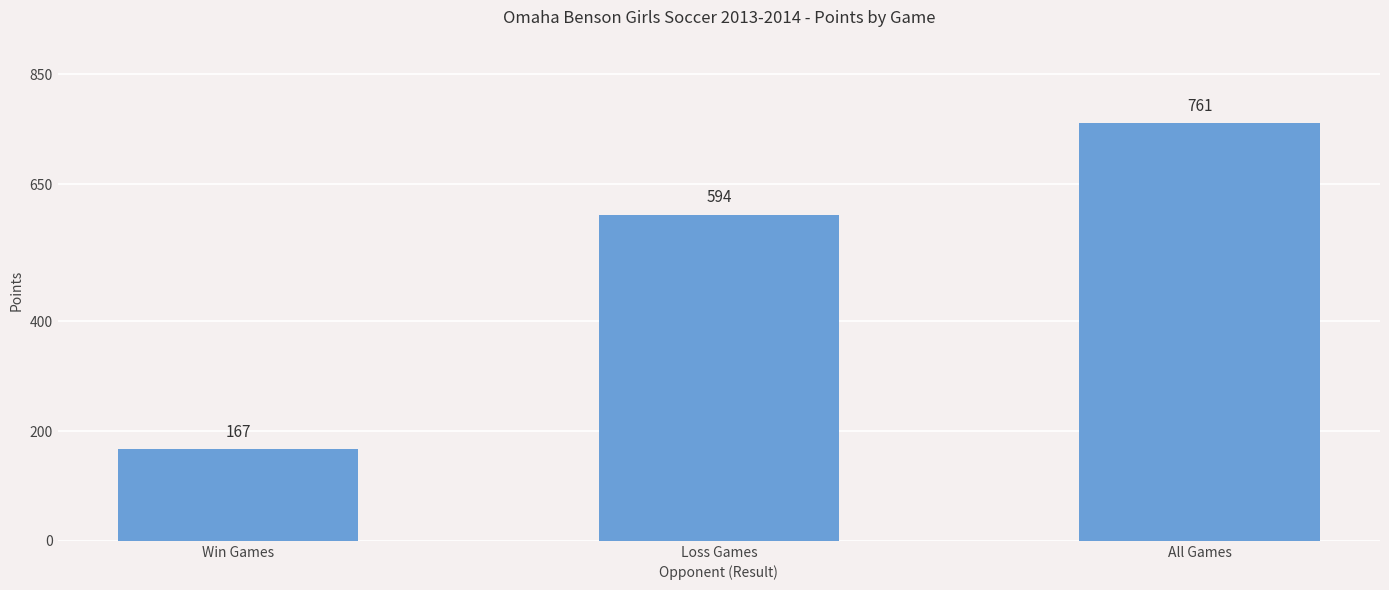

What position from the right is Loss Games?

2